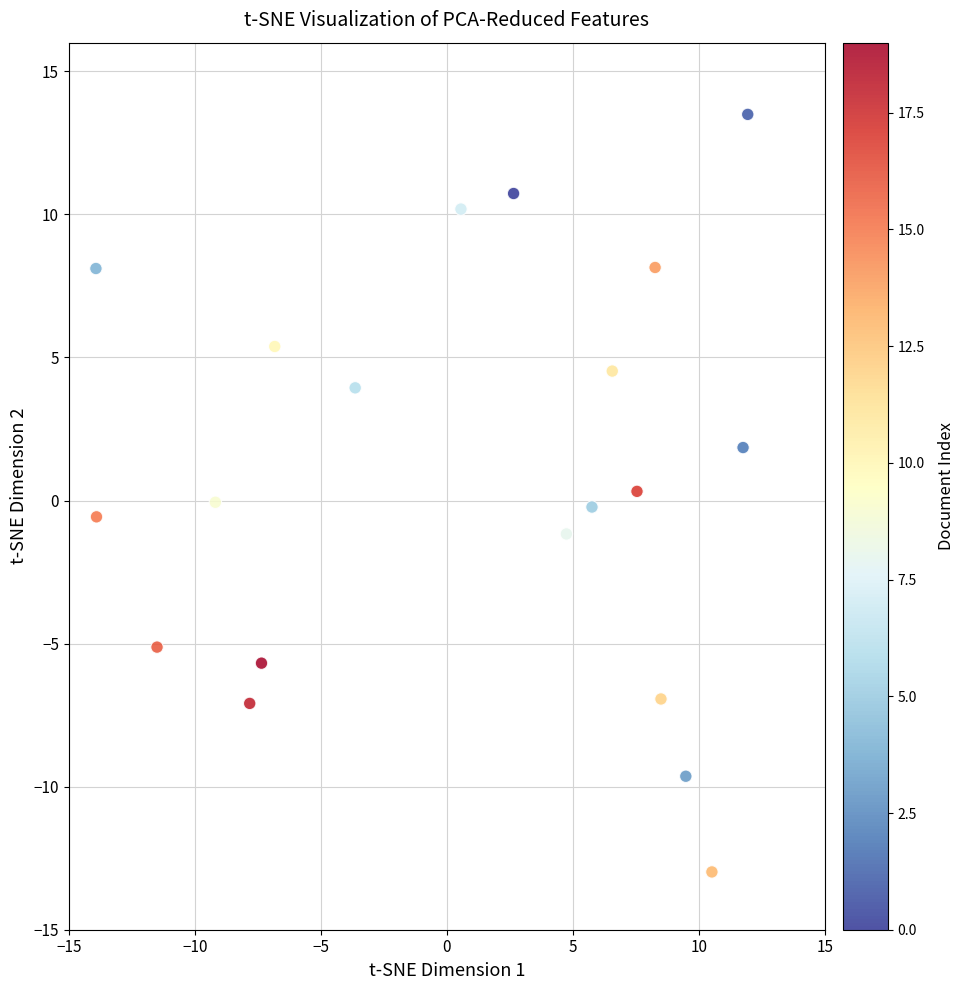

What is the range of Y values (max minus min)?

26.5